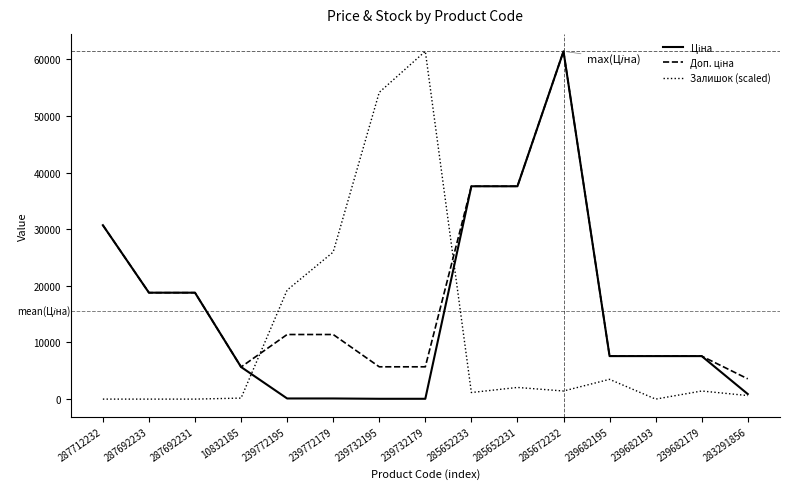

What is the greatest value displayed?

61434.3